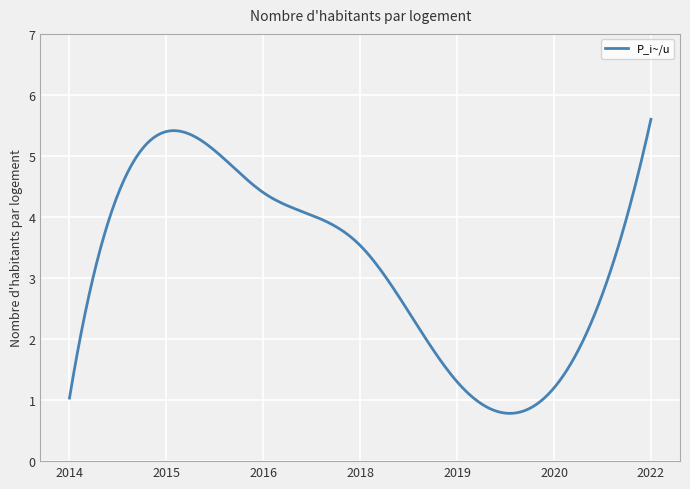

What is the minimum value shown in the chart?

0.8